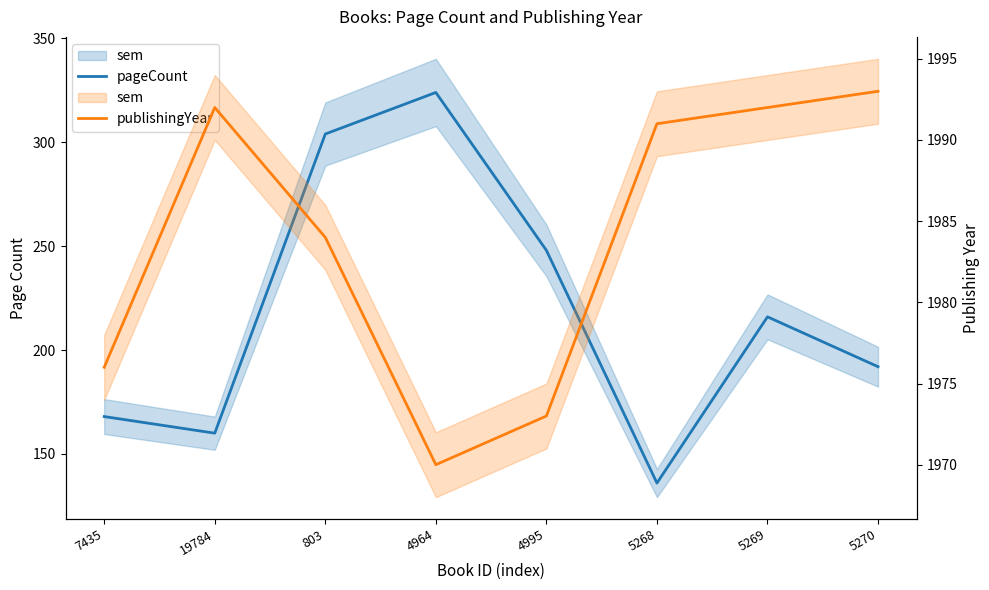

Does the chart display data point markers on the line(s)?

No